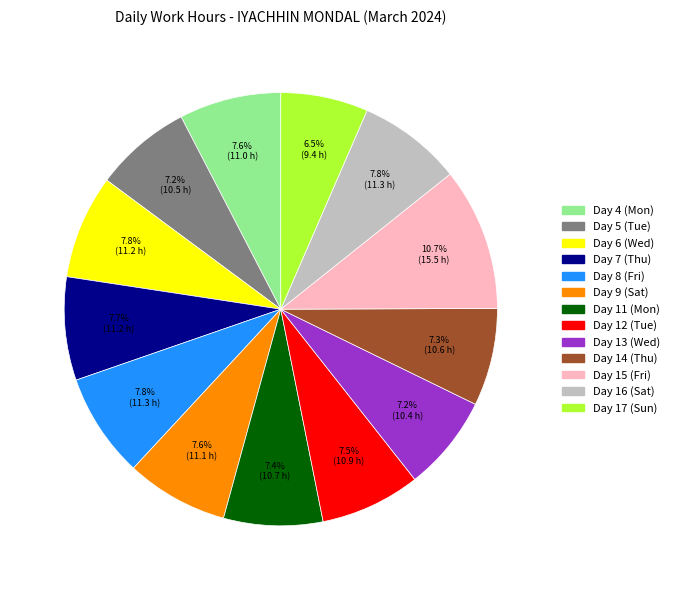

Is there a majority slice in this chart?

No